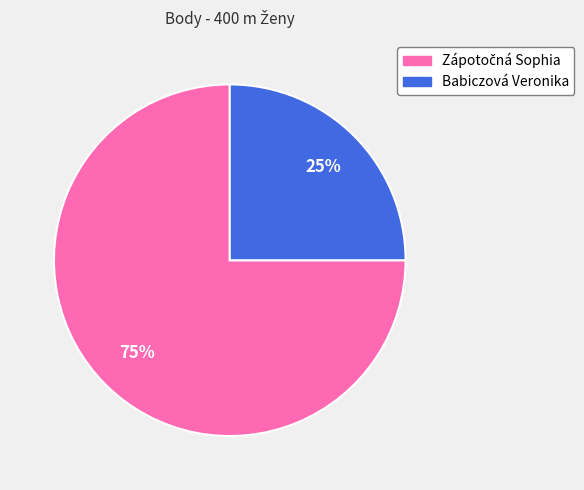

Which slice is the smallest?

Babiczová Veronika